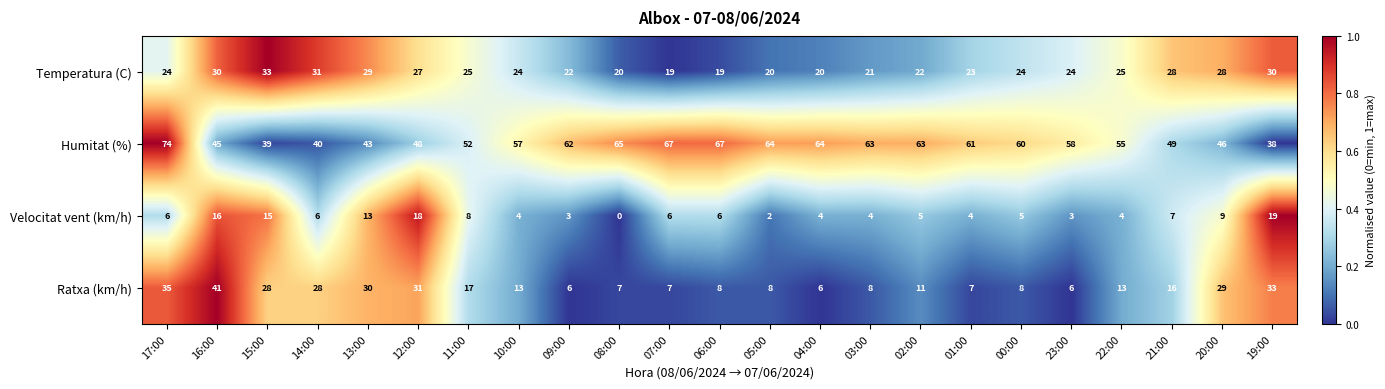

What is the maximum value shown in the chart?

74